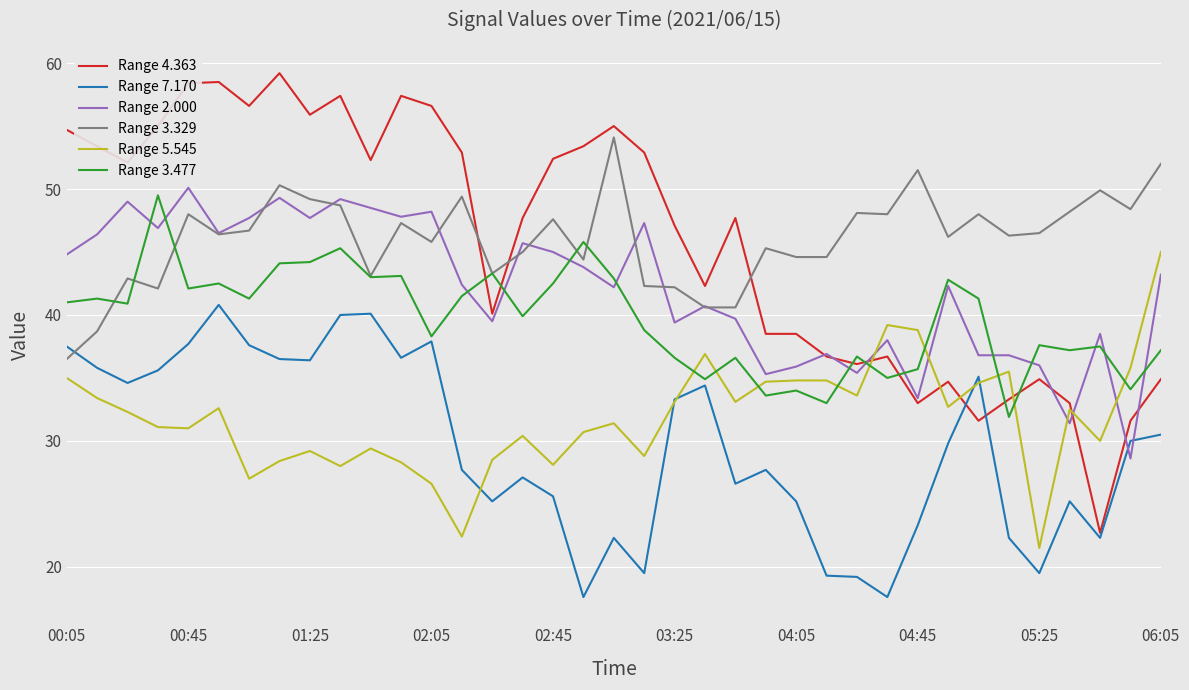

Rank the series by their maximum value, from lowest to highest.

Range 7.170, Range 5.545, Range 3.477, Range 2.000, Range 3.329, Range 4.363